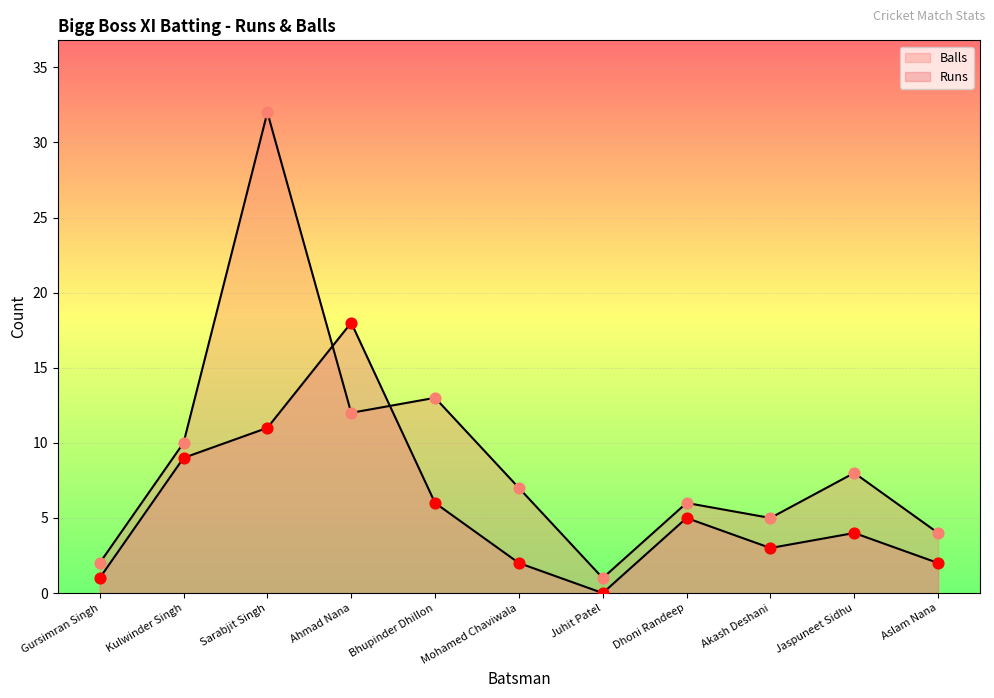

What is the total value across all series at Ahmad Nana?

30